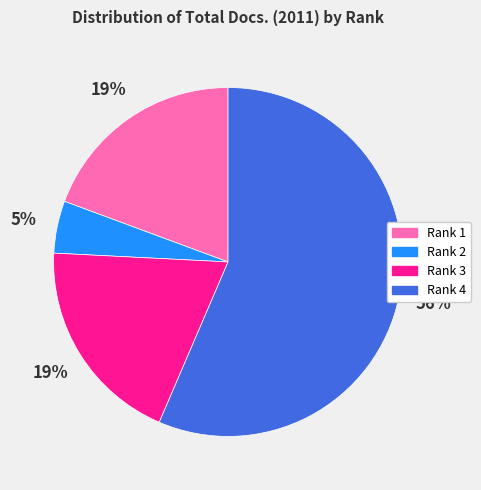

What is the ratio of the value at Rank 3 to the value at Rank 4?

0.3